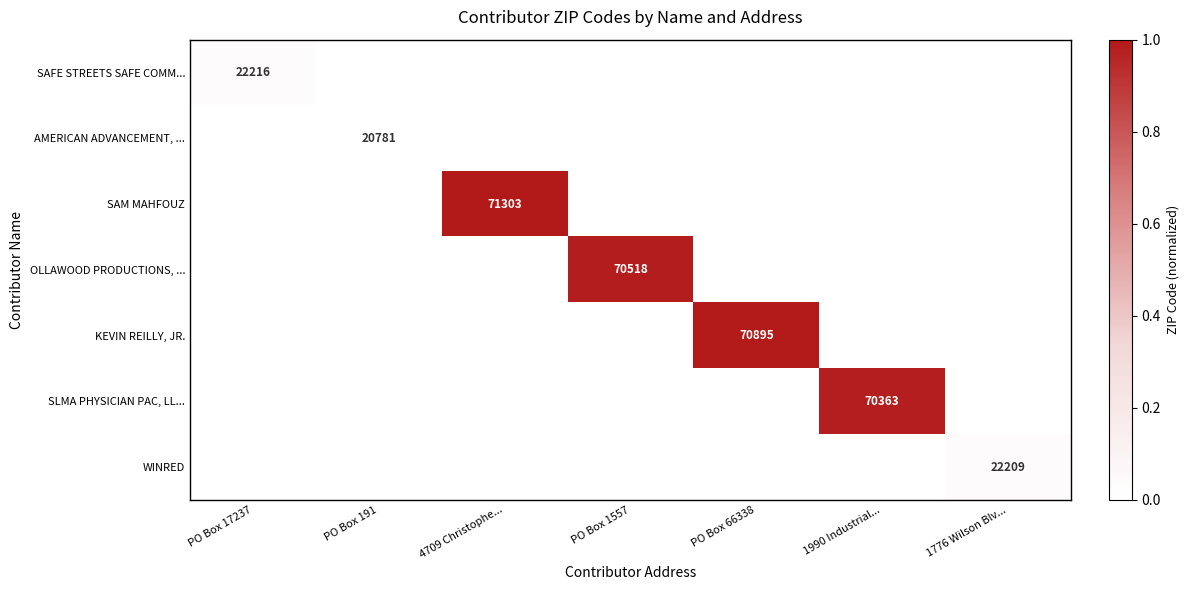

True or false: SAM MAHFOUZ has a value of 0.2 at 4709 Christophe....

False